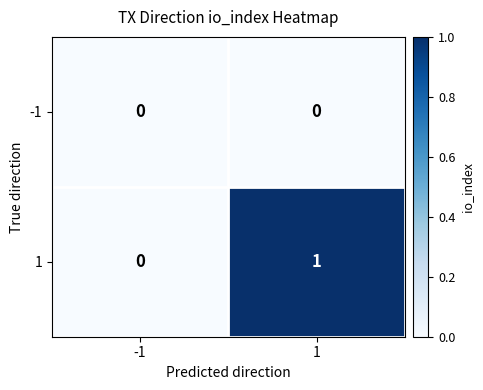

Which series changed the most between -1 and 1?

1